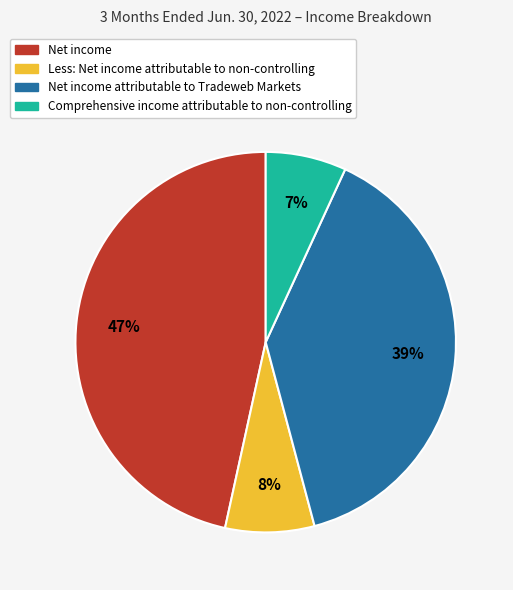

True or false: Net income attributable to Tradeweb Markets accounts for 39% of the total.

True